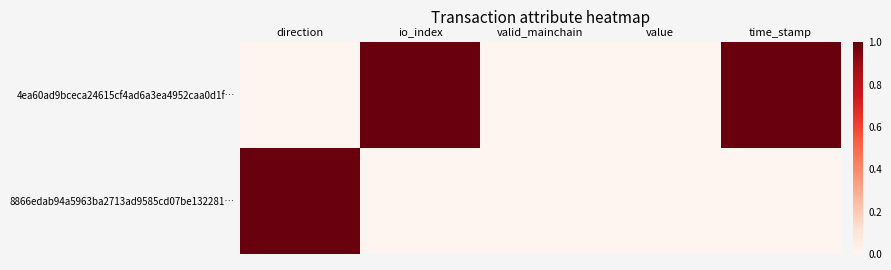

List the series in order of their overall mean, highest first.

4ea60ad9bceca24615cf4ad6a3ea4952caa0d1f…, 8866edab94a5963ba2713ad9585cd07be132281…